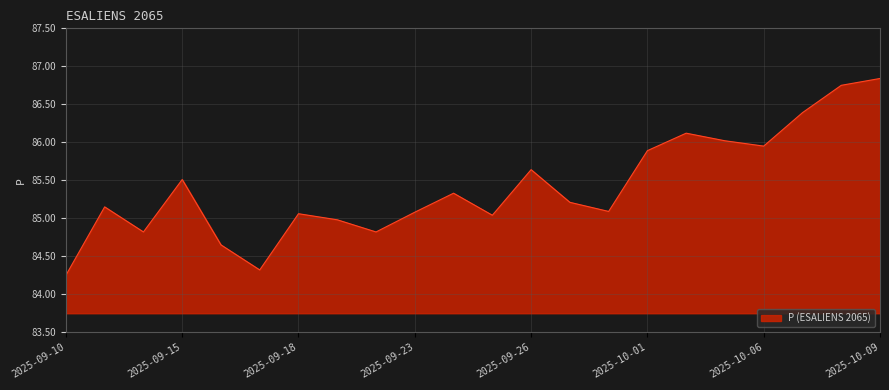

What is the label of the 9th point from the right?

2025-09-29